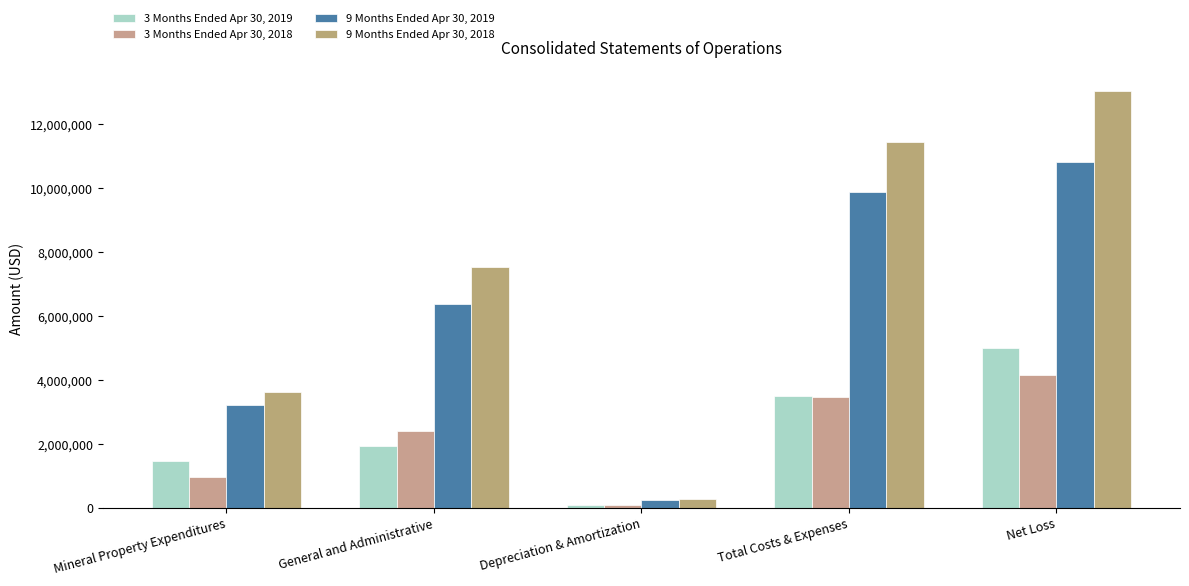

What are all the series names shown in the legend?

3 Months Ended Apr 30, 2019, 3 Months Ended Apr 30, 2018, 9 Months Ended Apr 30, 2019, 9 Months Ended Apr 30, 2018